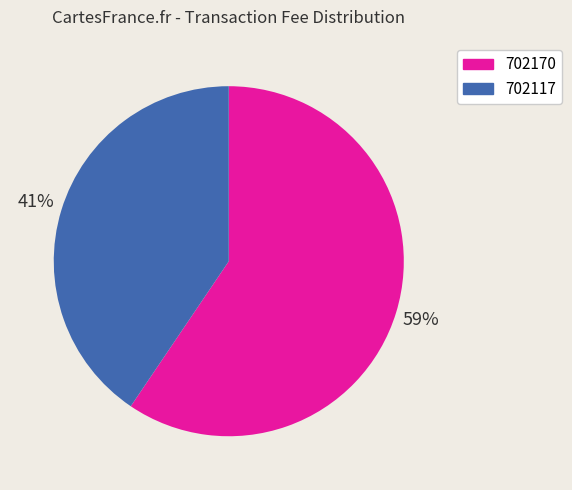

Between 702117 and 702170, which is larger?

702170